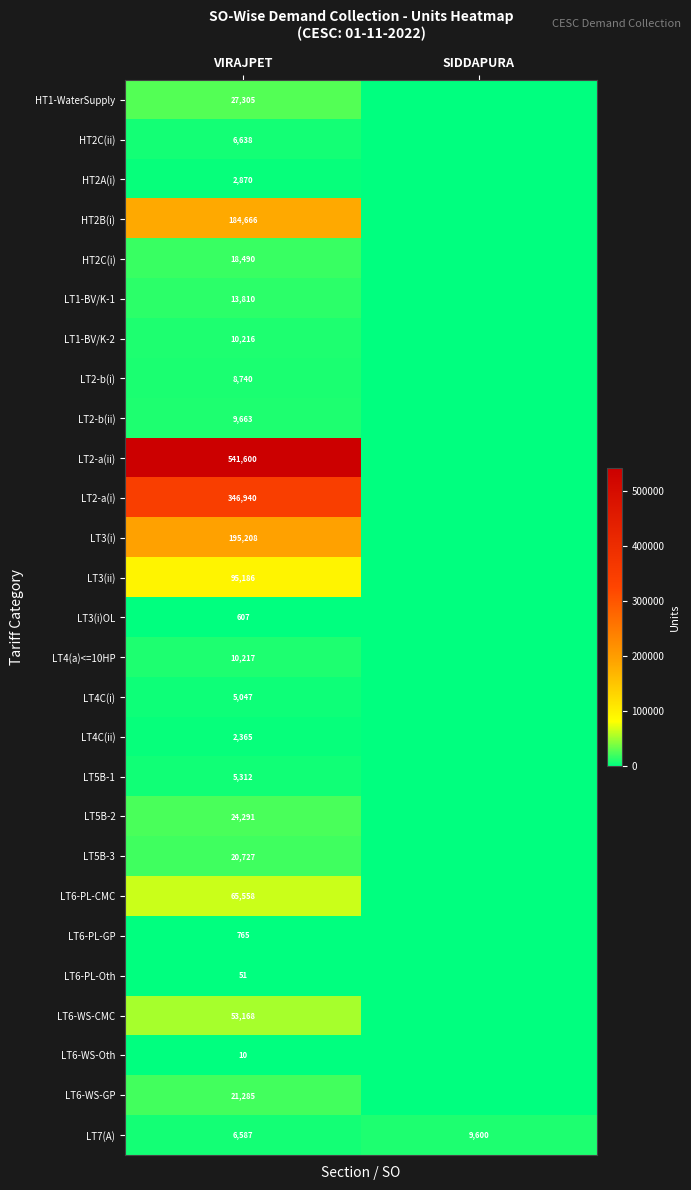

Rank the series at VIRAJPET from lowest to highest value.

LT6-WS-Oth, LT6-PL-Oth, LT3(i)OL, LT6-PL-GP, LT4C(ii), HT2A(i), LT4C(i), LT5B-1, LT7(A), HT2C(ii), LT2-b(i), LT2-b(ii), LT1-BV/K-2, LT4(a)<=10HP, LT1-BV/K-1, HT2C(i), LT5B-3, LT6-WS-GP, LT5B-2, HT1-WaterSupply, LT6-WS-CMC, LT6-PL-CMC, LT3(ii), HT2B(i), LT3(i), LT2-a(i), LT2-a(ii)